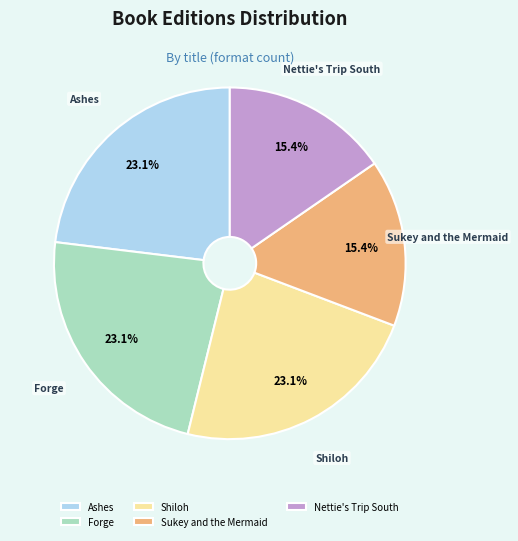

What is the ratio of the value at Forge to the value at Ashes?

1.0